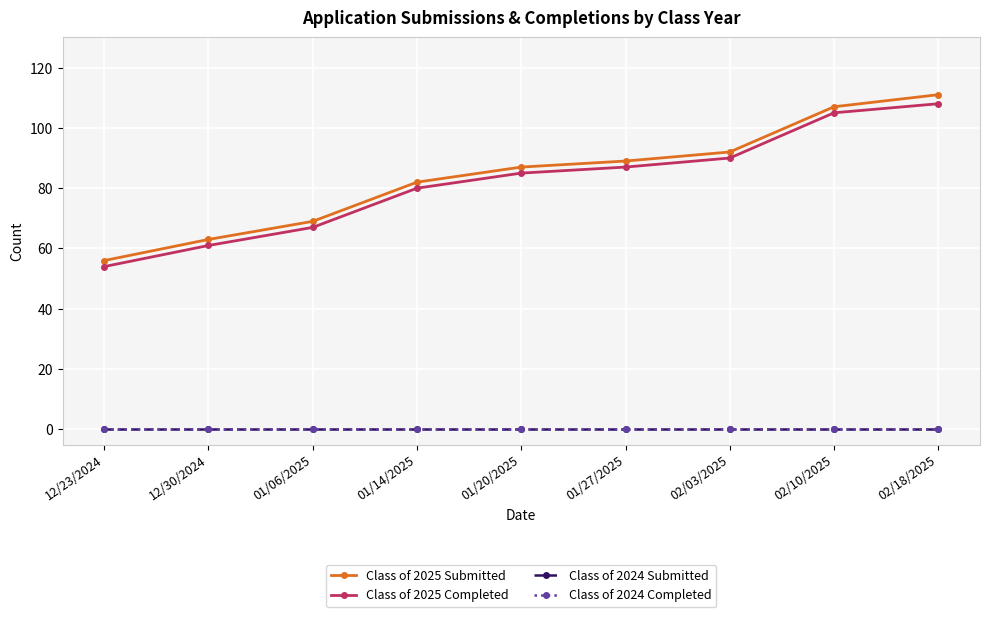

Which category has the highest value in the Class of 2024 Completed series?

12/23/2024